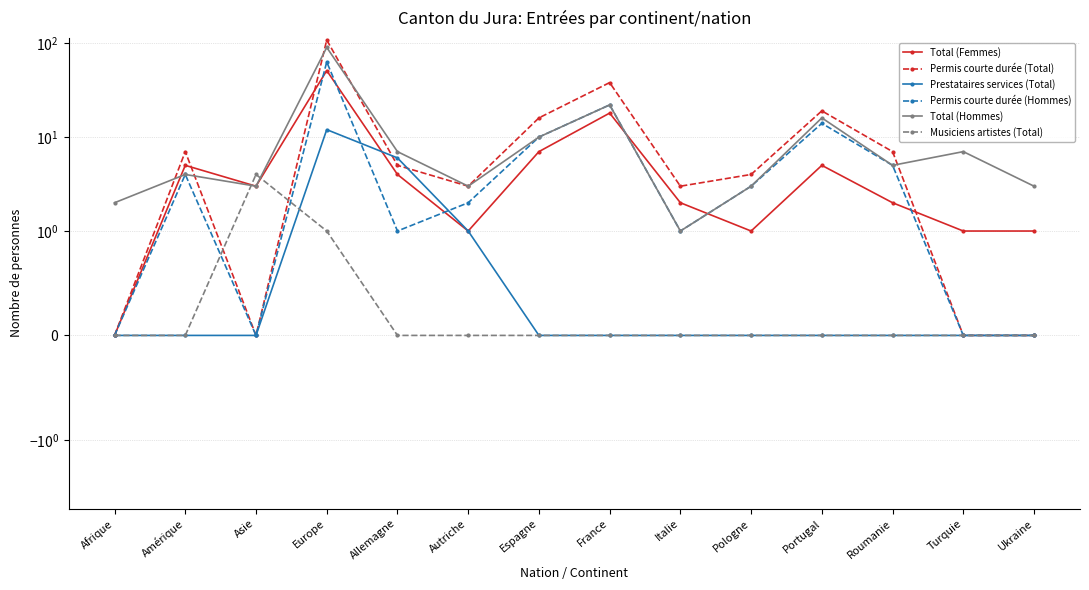

What is the label of the 5th point from the left?

Allemagne